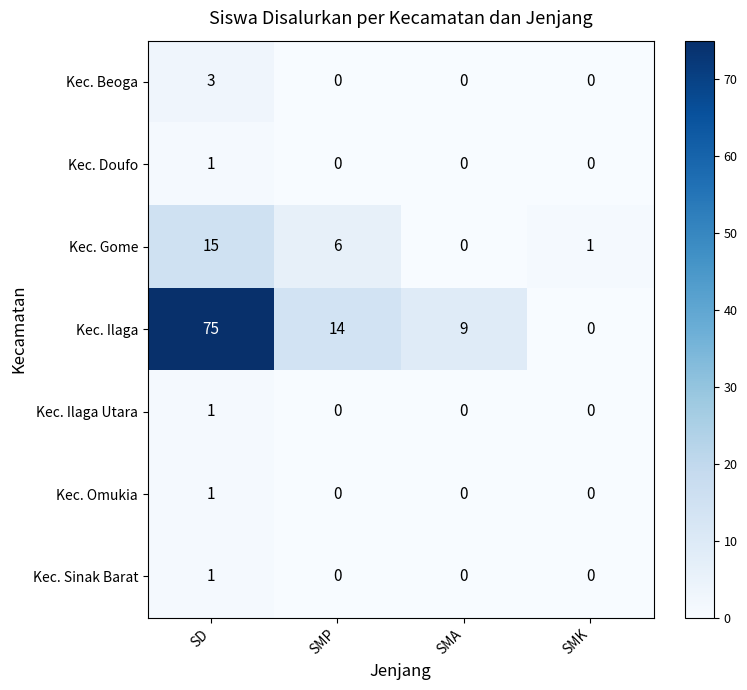

True or false: Kec. Doufo has a value of -1 at SMA.

False